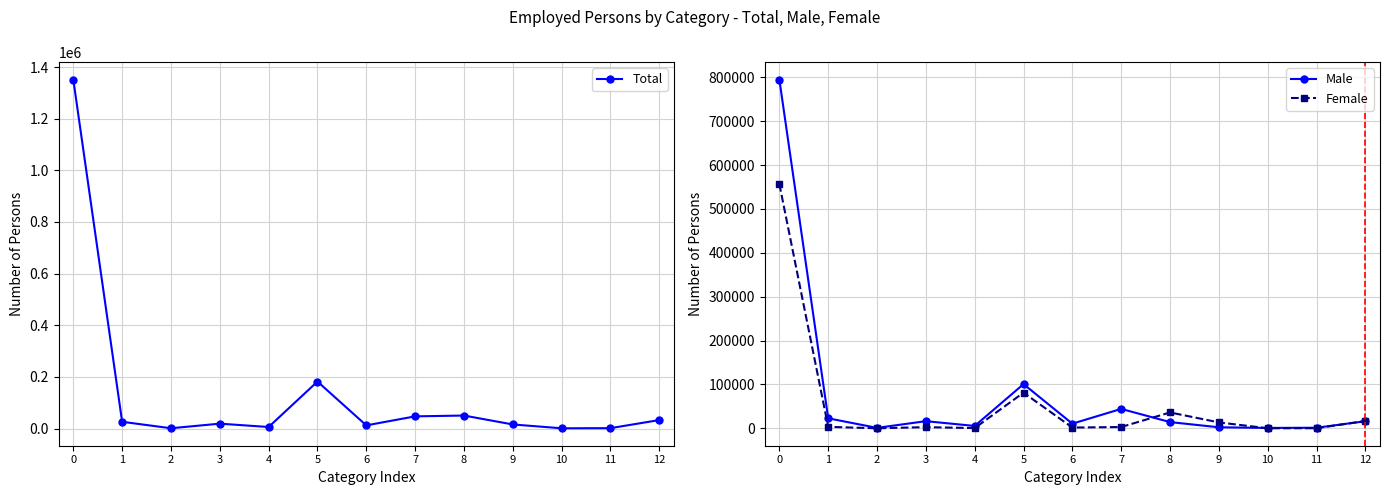

Which series has the largest total across all categories?

Total